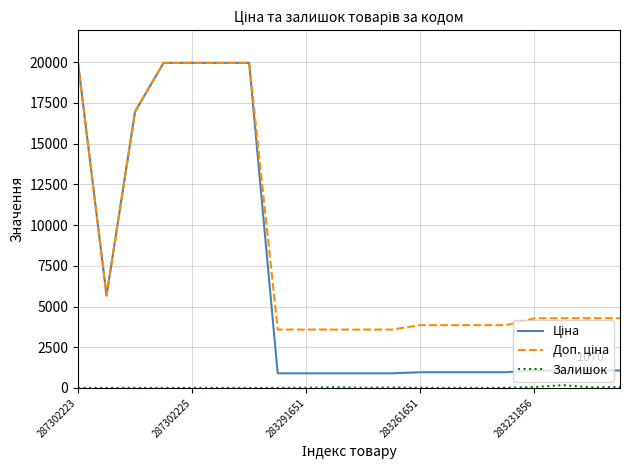

What is the maximum value shown in the chart?

19964.2